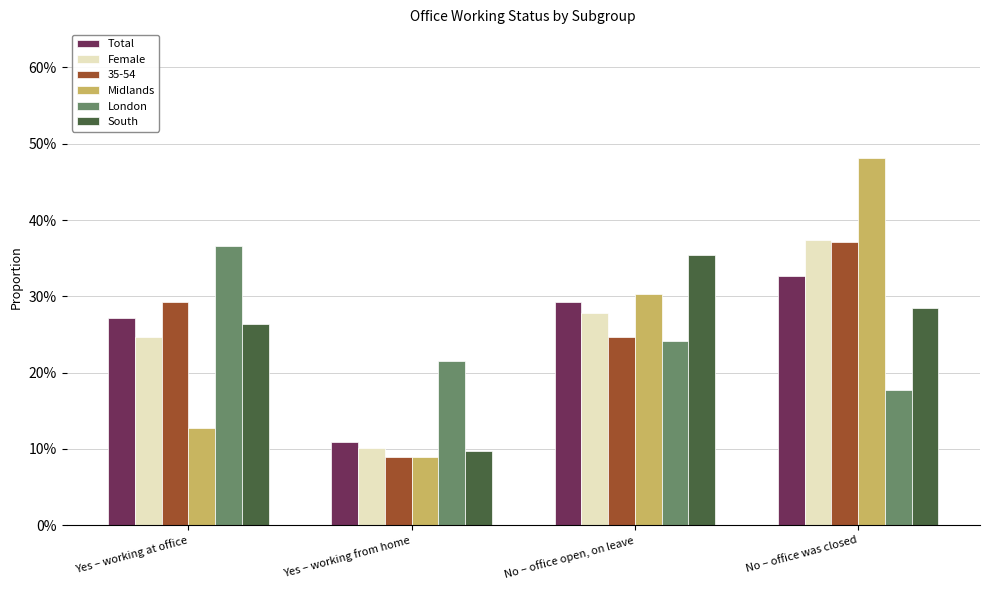

What are all the series names shown in the legend?

Total, Female, 35-54, Midlands, London, South